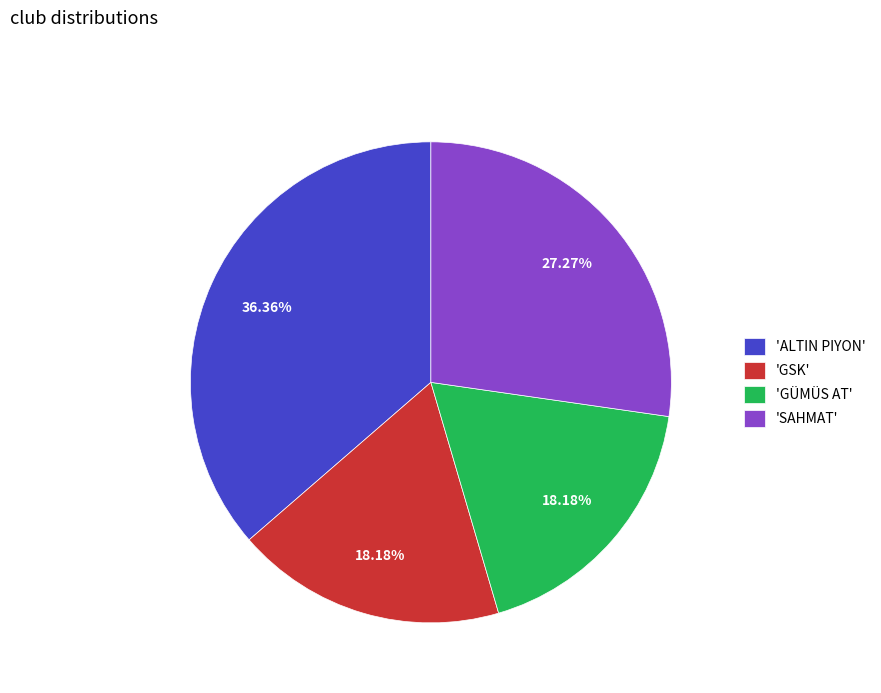

Do 'SAHMAT' and 'GÜMÜS AT' together represent more than half of the pie?

No